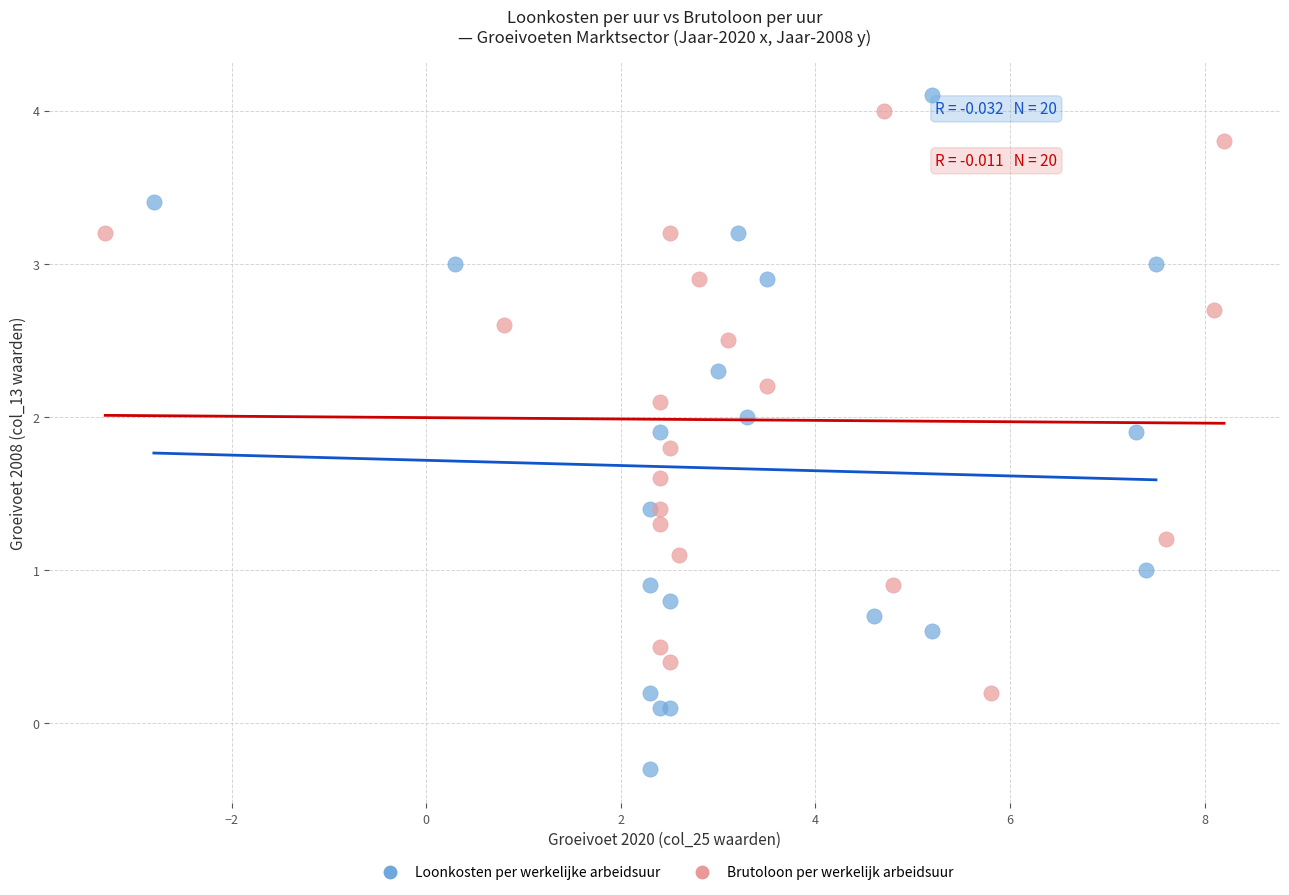

Which series contains the lowest Y value?

Loonkosten per werkelijke arbeidsuur